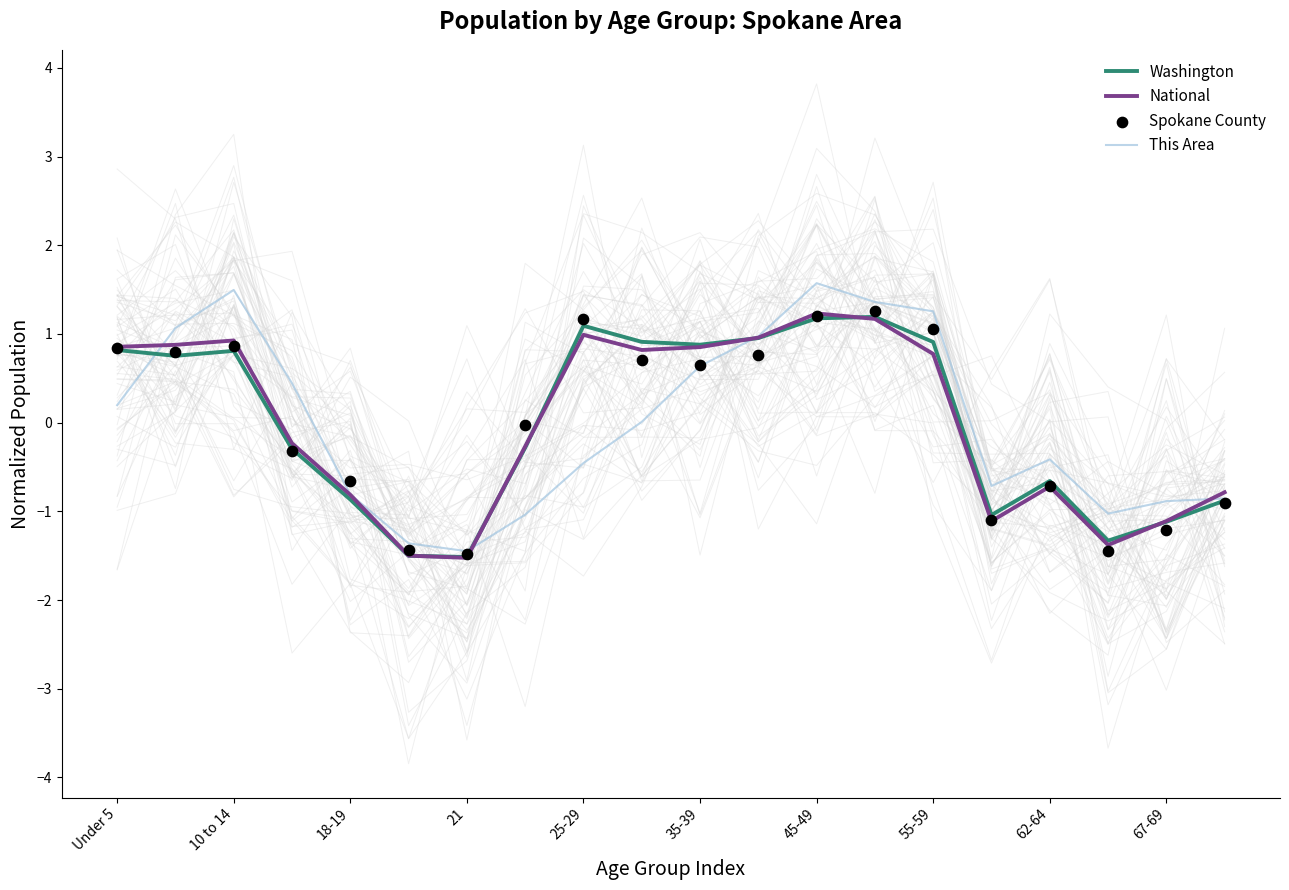

What are all the series names shown in the legend?

Washington, National, This Area, Spokane County